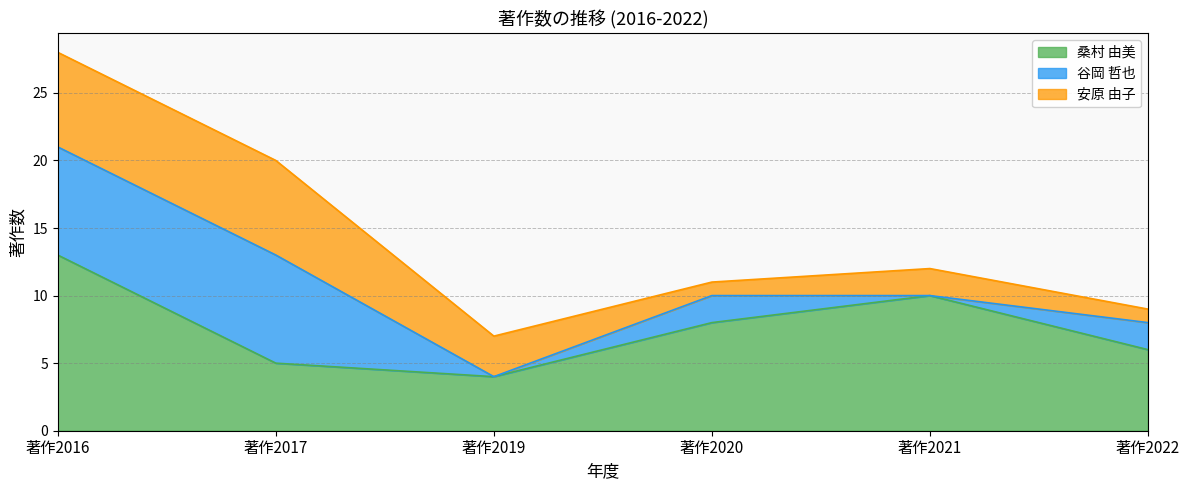

True or false: 桑村 由美 has more than 0 points higher than both neighbors.

True